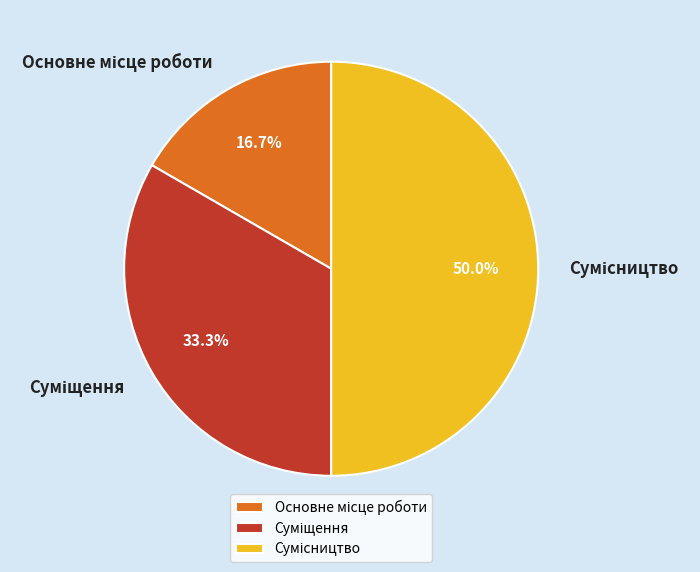

What is the total percentage of Сумісництво and Основне місце роботи?

66.7%